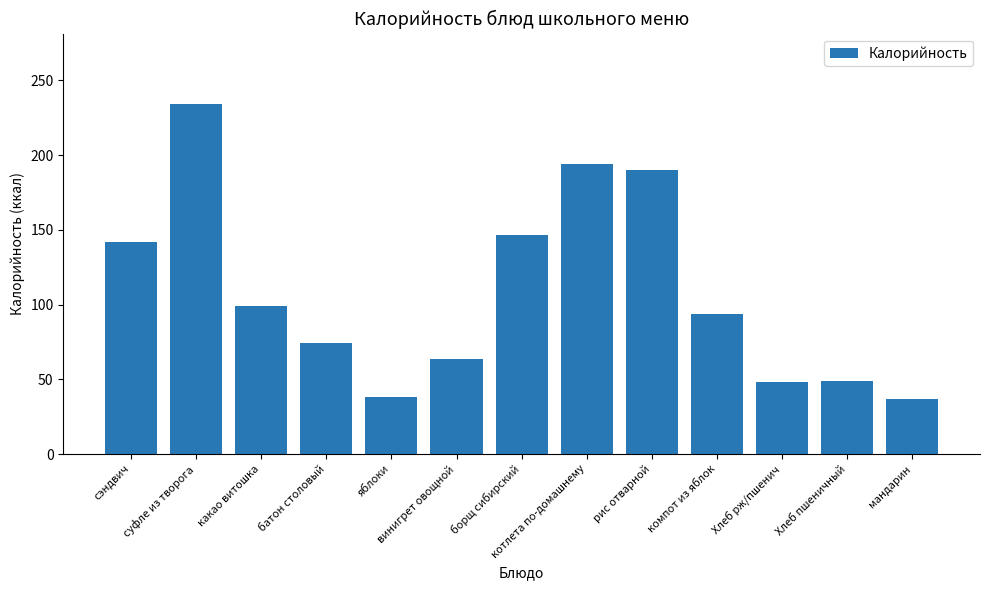

What is the smallest value displayed?

37.0